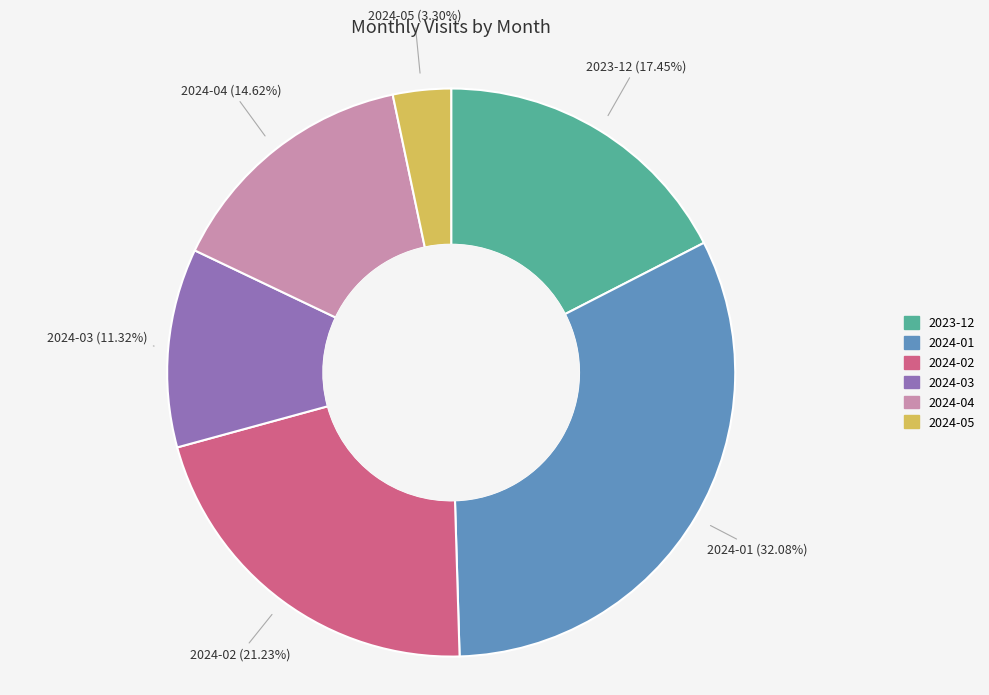

To the nearest percent, what percentage of the pie is 2024-03?

11%